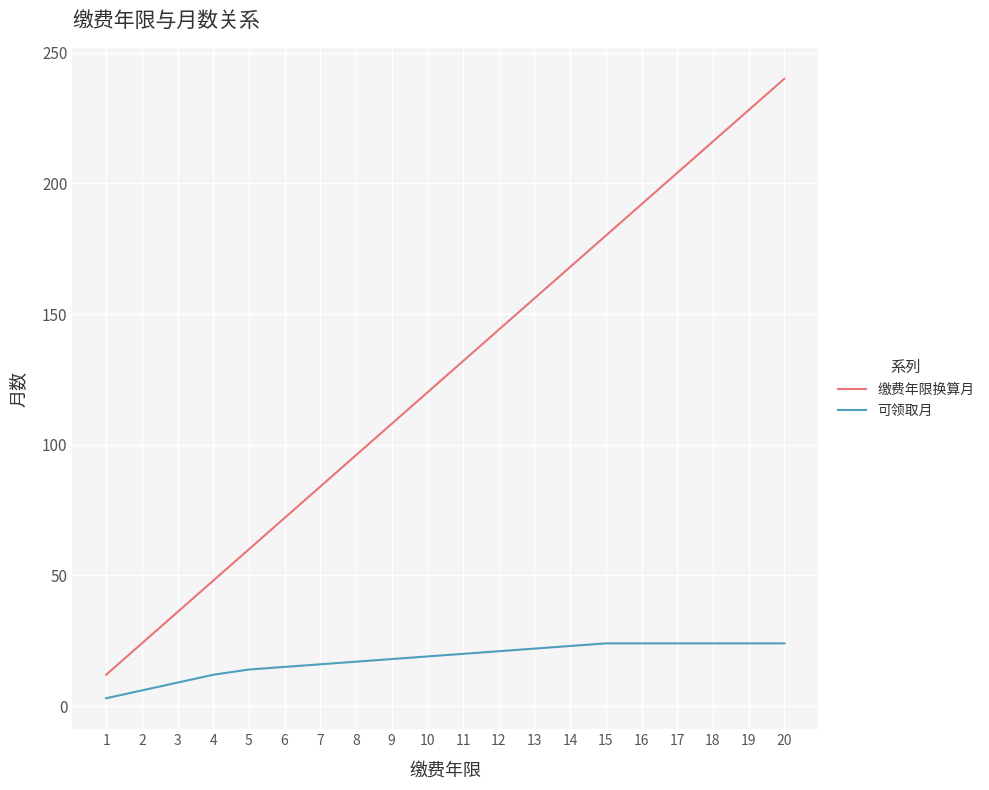

At which category does the chart reach its peak across all series?

20